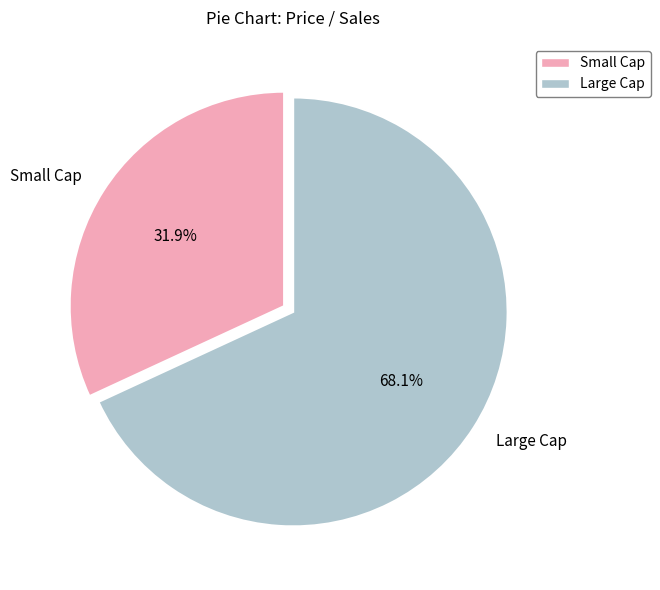

Approximately how many times larger is the value at Large Cap compared to Small Cap?

2.1